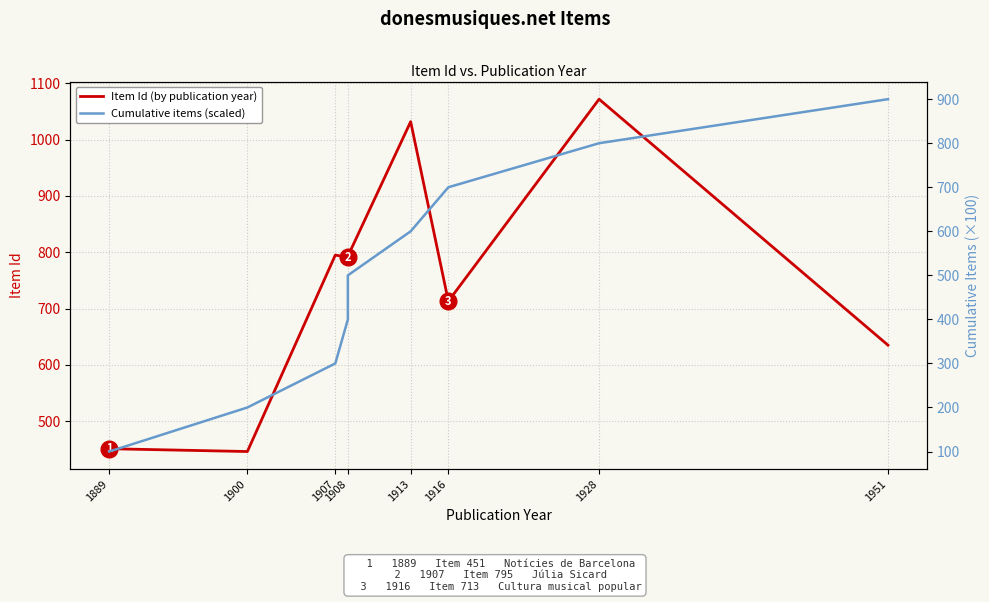

Reading left to right, transcribe all the data shown in this chart.

Item Id (by publication year): 451	446	795	791	793	1032	713	1072	635
Cumulative items (scaled): 100	200	300	400	500	600	700	800	900